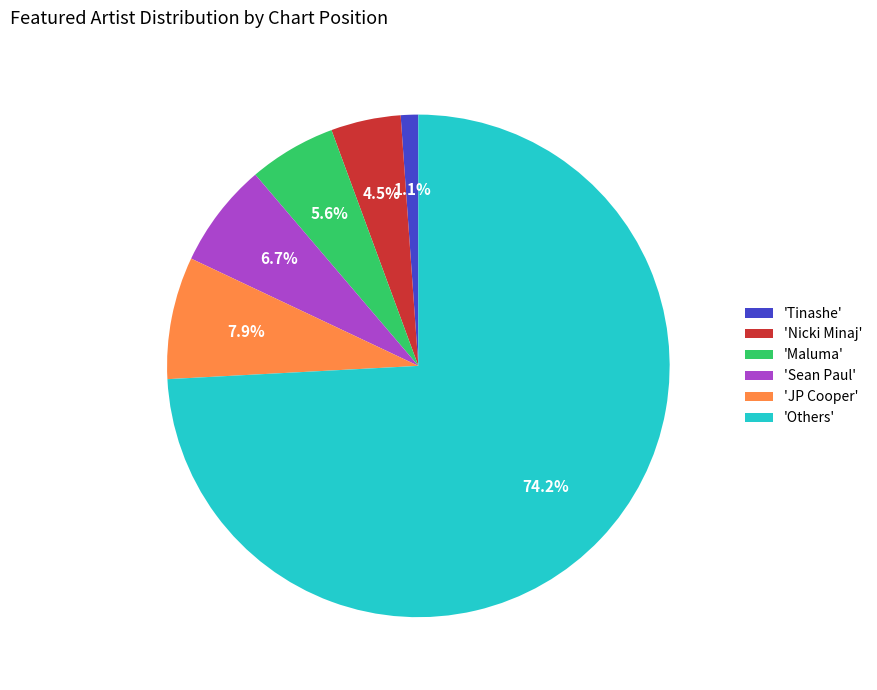

What is the ratio of the value at 'Maluma' to the value at 'JP Cooper'?

0.7